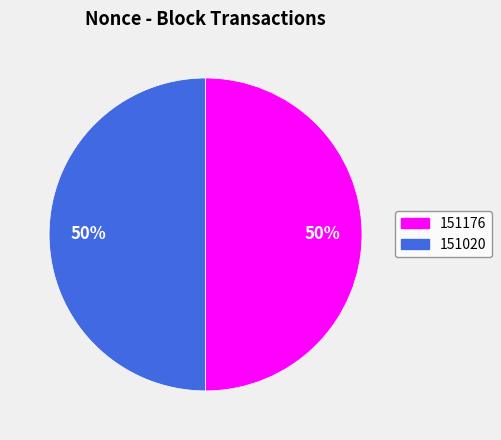

Is the sum of 151020 and 151176 greater than half?

Yes